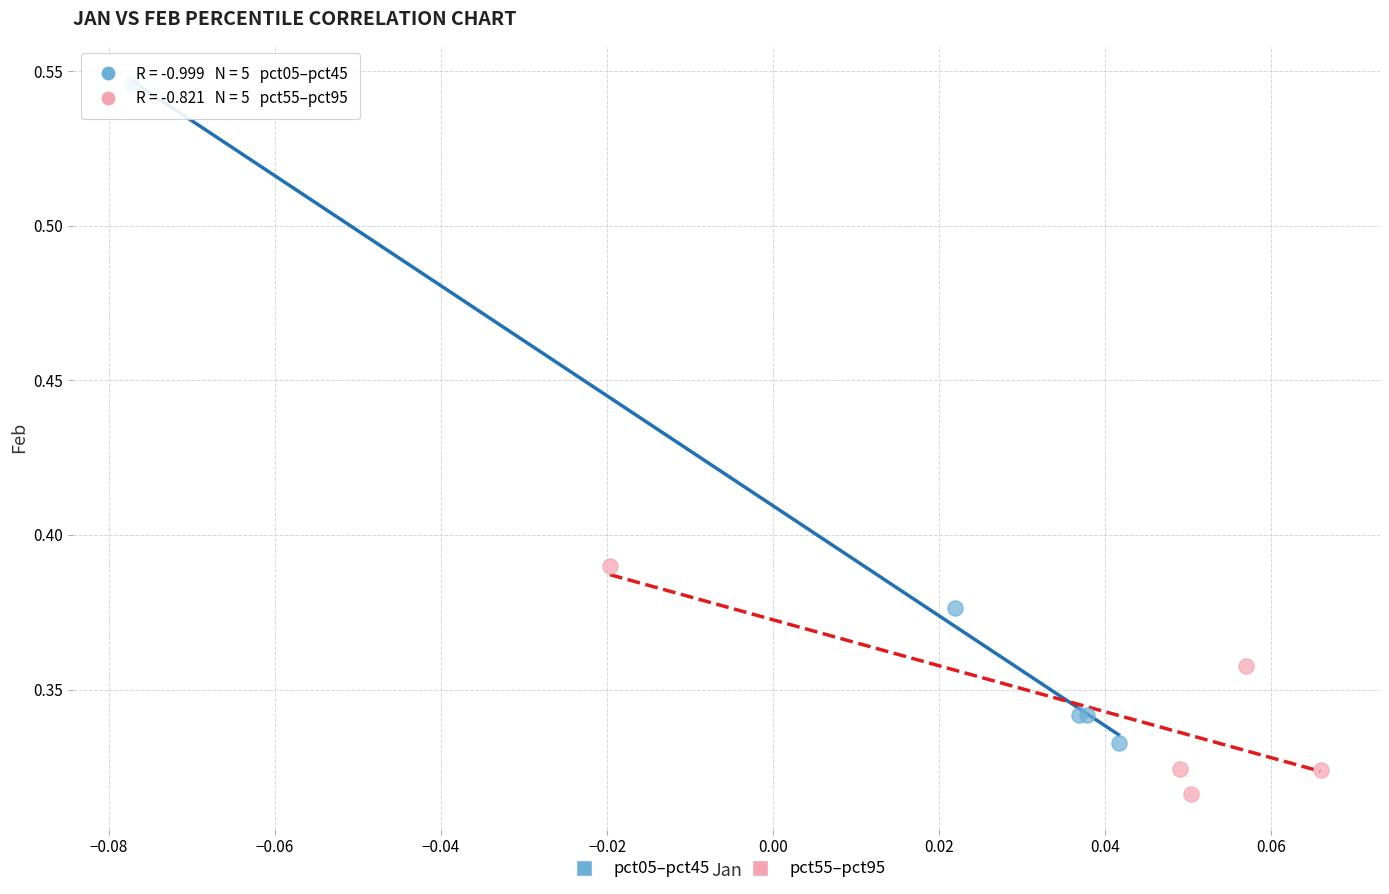

Which series reaches the minimum Y coordinate?

pct55–pct95